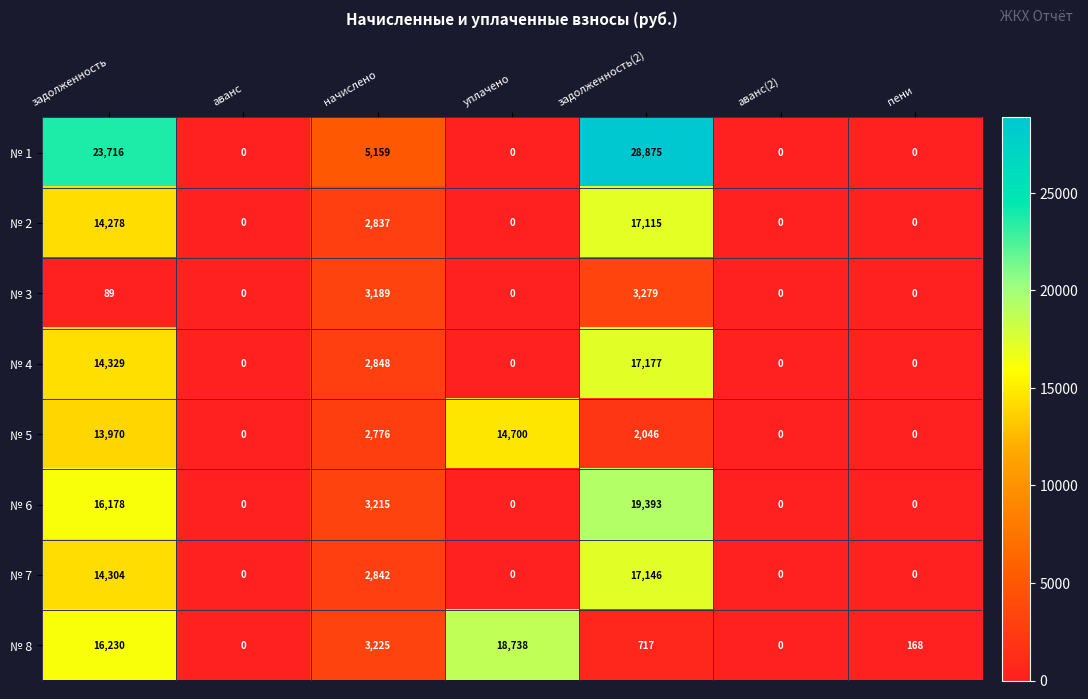

What is the difference between the № 5 values at пени and задолженность(2)?

2046